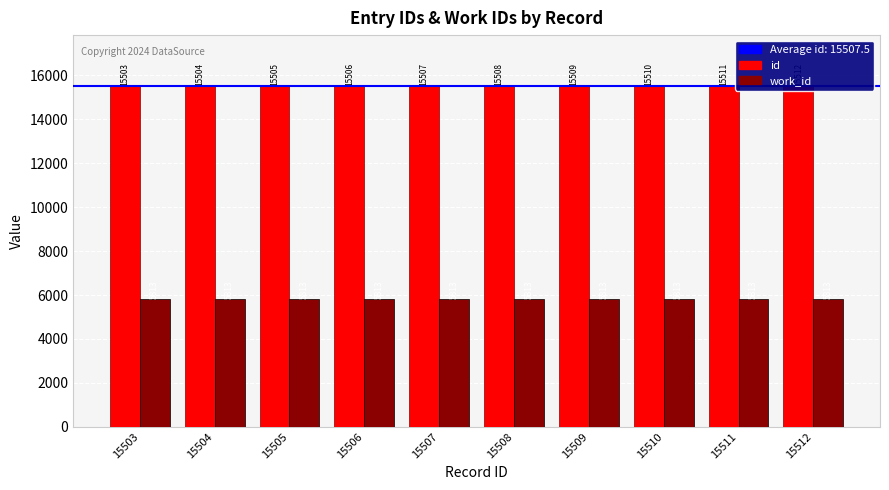

Which has a higher value, 15507 or 15503?

15507